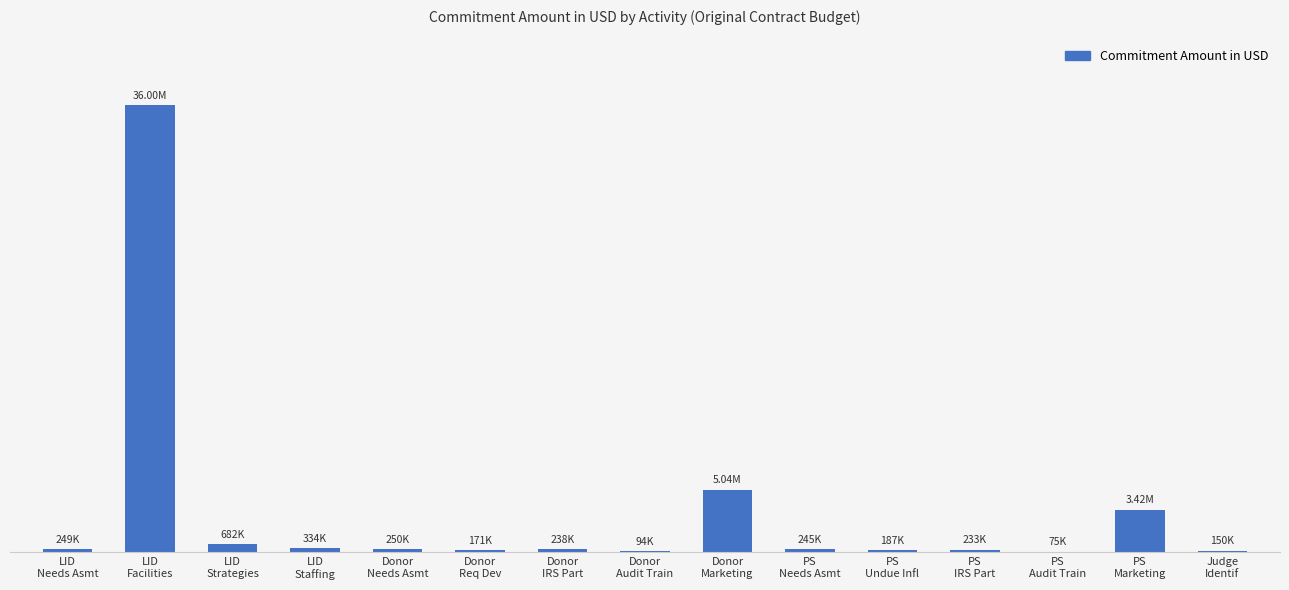

True or false: the data shows 248561.7 at LID
Needs Asmt.

True